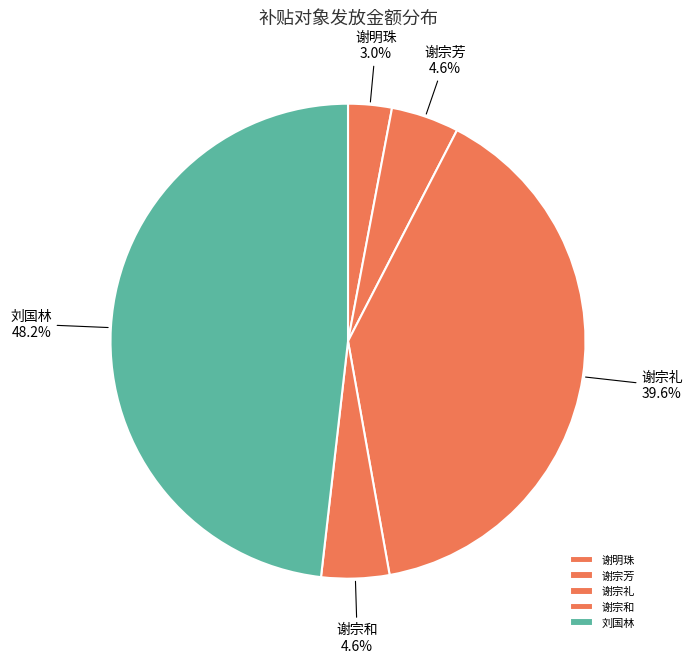

How much of the chart is everything except 谢宗芳?

95.4%